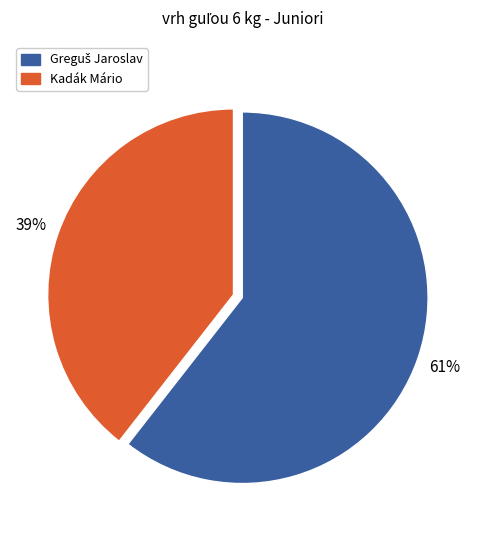

To the nearest percent, what is the average slice percentage?

50%